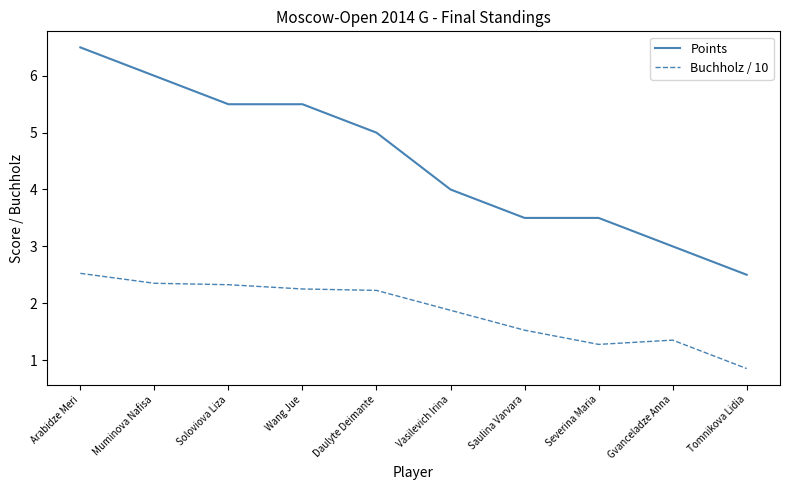

What position from the right is Vasilevich Irina?

5